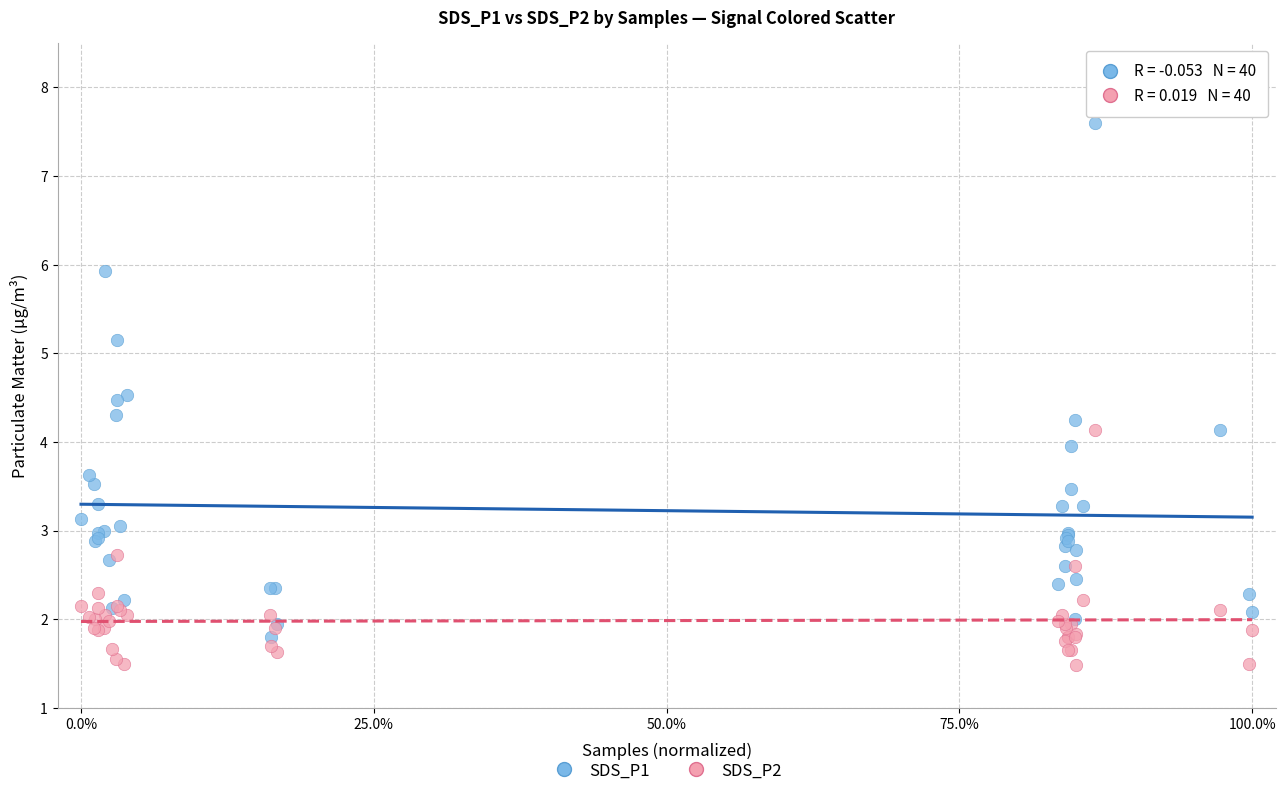

Which series contains the highest Y value?

SDS_P1